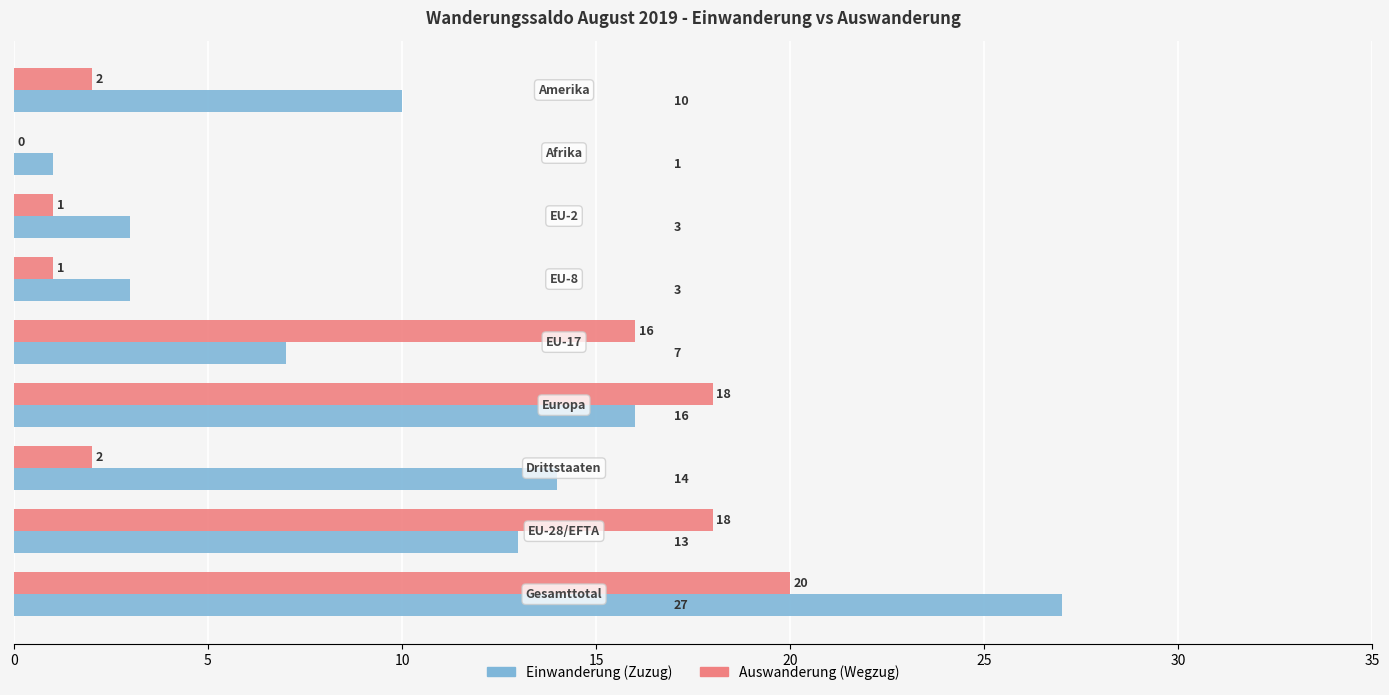

What is the highest value of the Auswanderung (Wegzug) series?

20